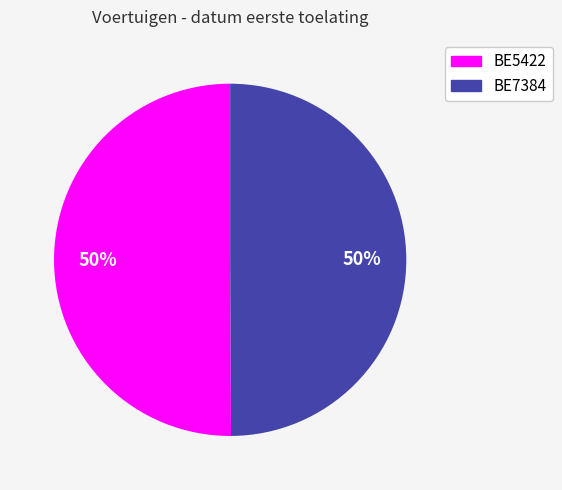

The BE7384 slice represents 50% of the pie. True or false?

True